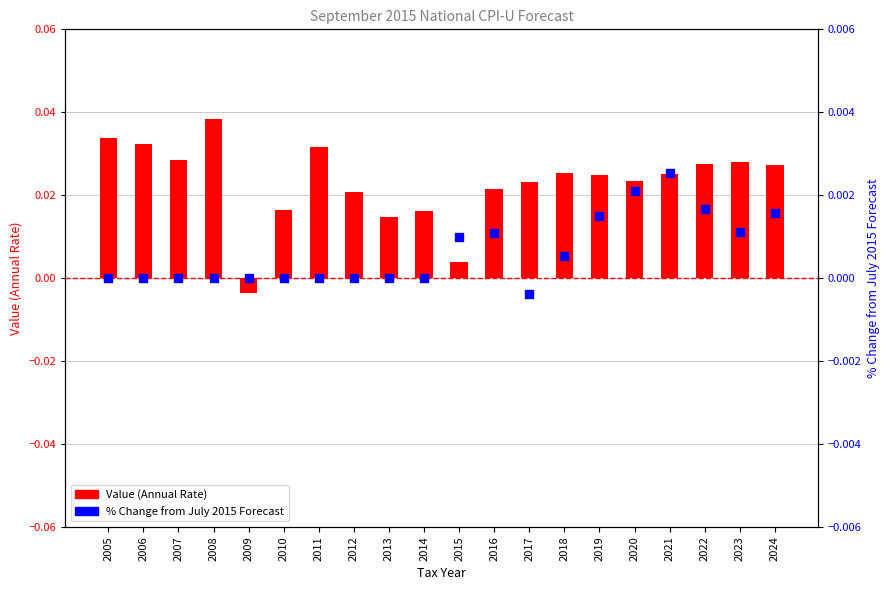

At which category is the sum across all series the highest?

2008